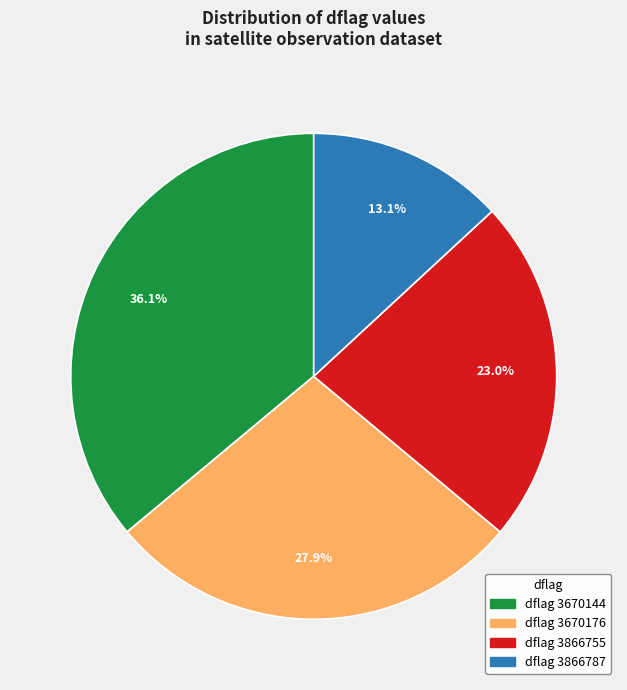

Is there any slice that represents more than half of the pie?

No